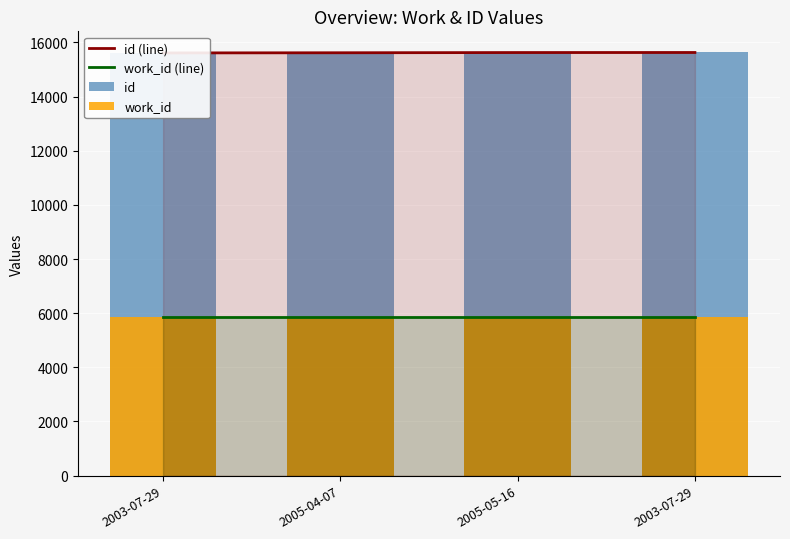

What are all the series names shown in the legend?

id (line), work_id (line), id, work_id